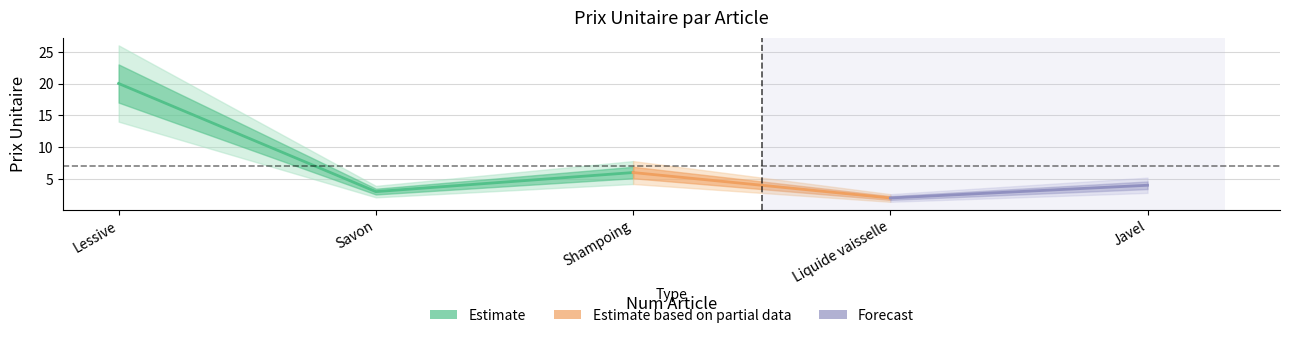

What is the change in value from 3 to 4?

-4